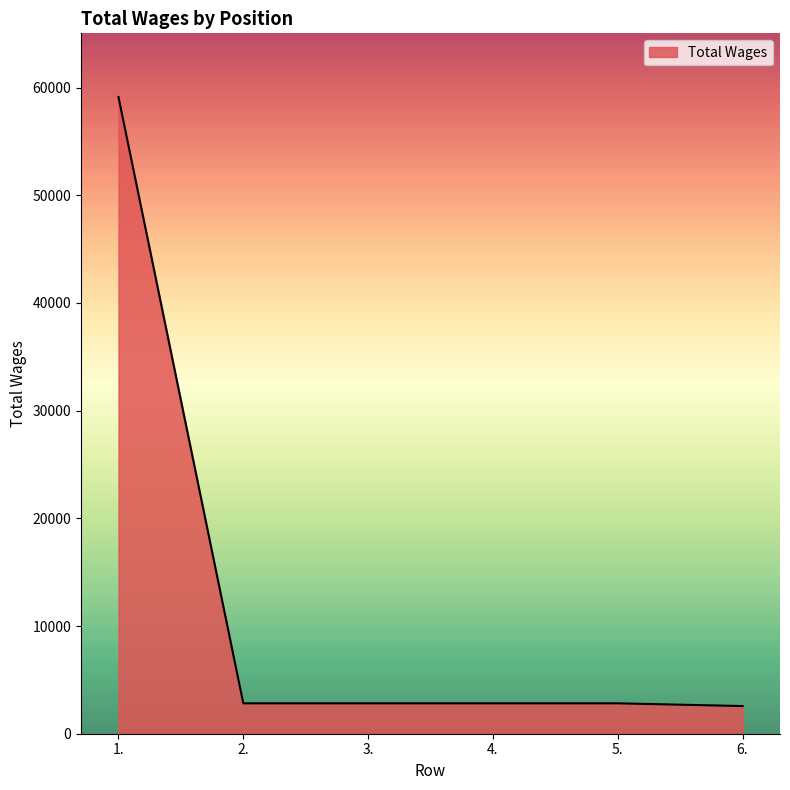

What is the sum of all values?

72993